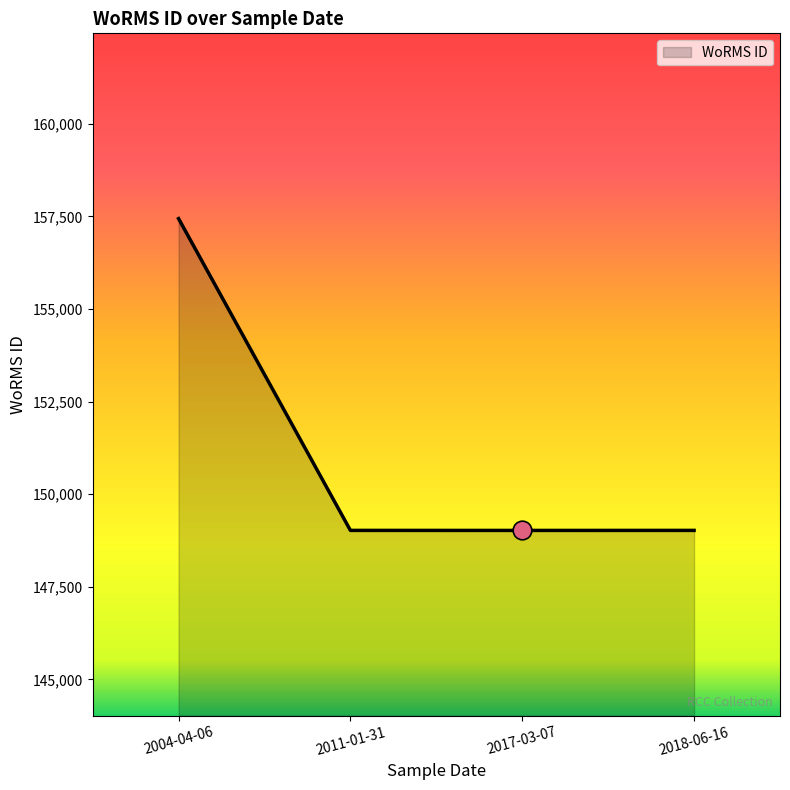

Which has a higher value, 2004-04-06 or 2011-01-31?

2004-04-06